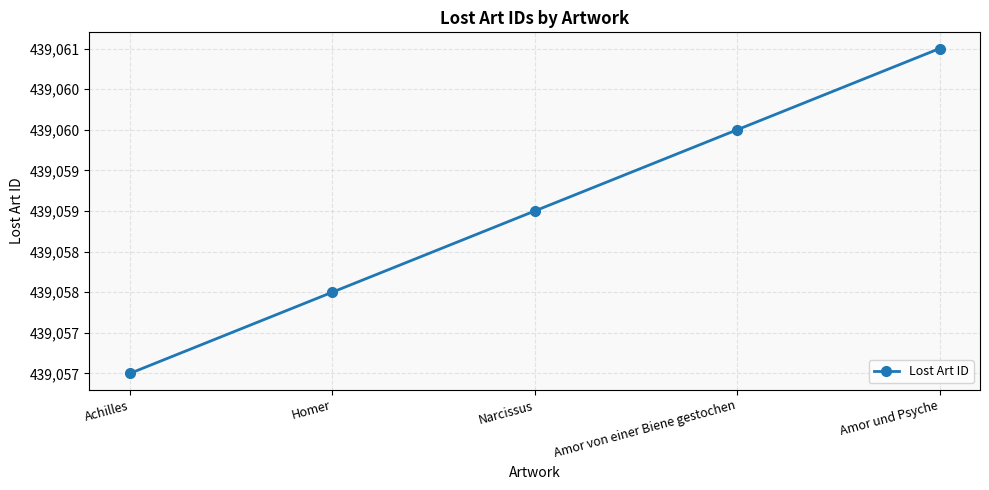

Rank the categories by value from highest to lowest.

Amor und Psyche, Amor von einer Biene gestochen, Narcissus, Homer, Achilles